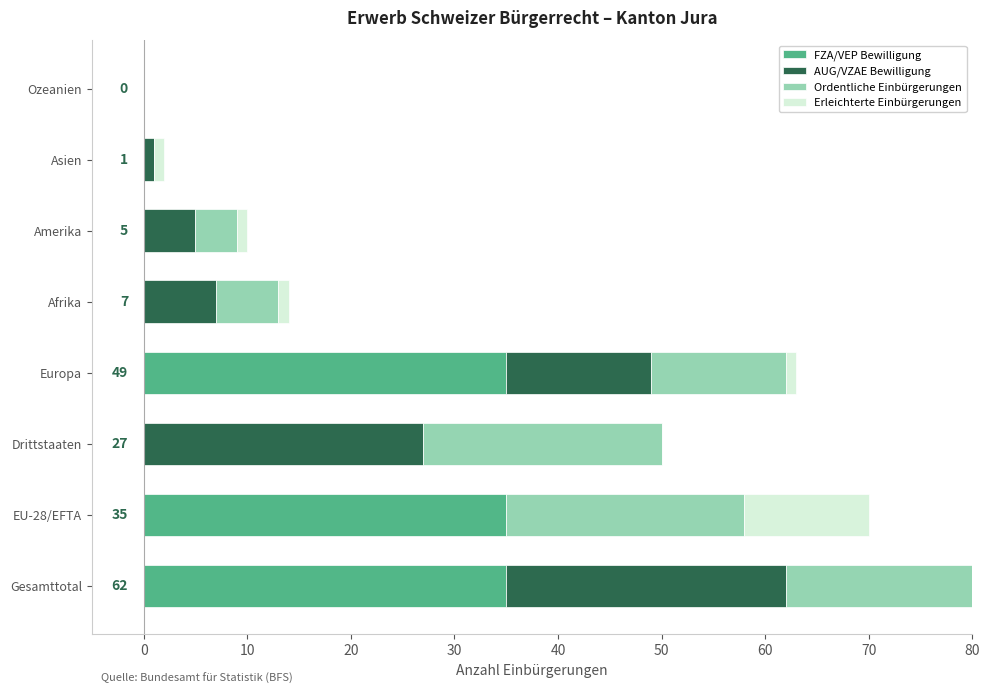

How many distinct data groups are displayed?

4